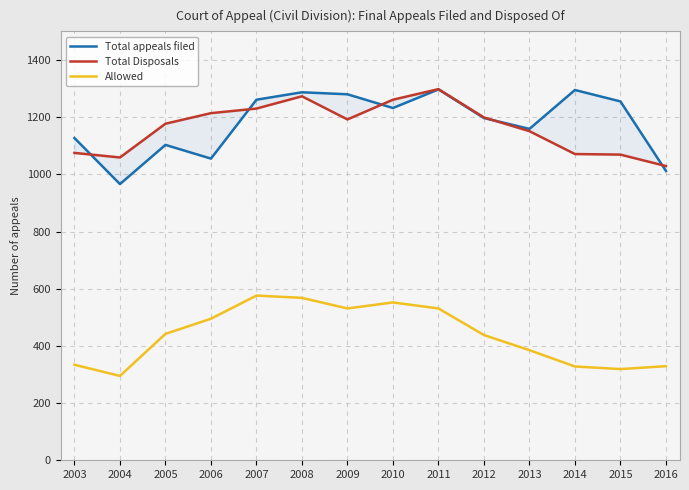

What is the minimum value for Total appeals filed?

966